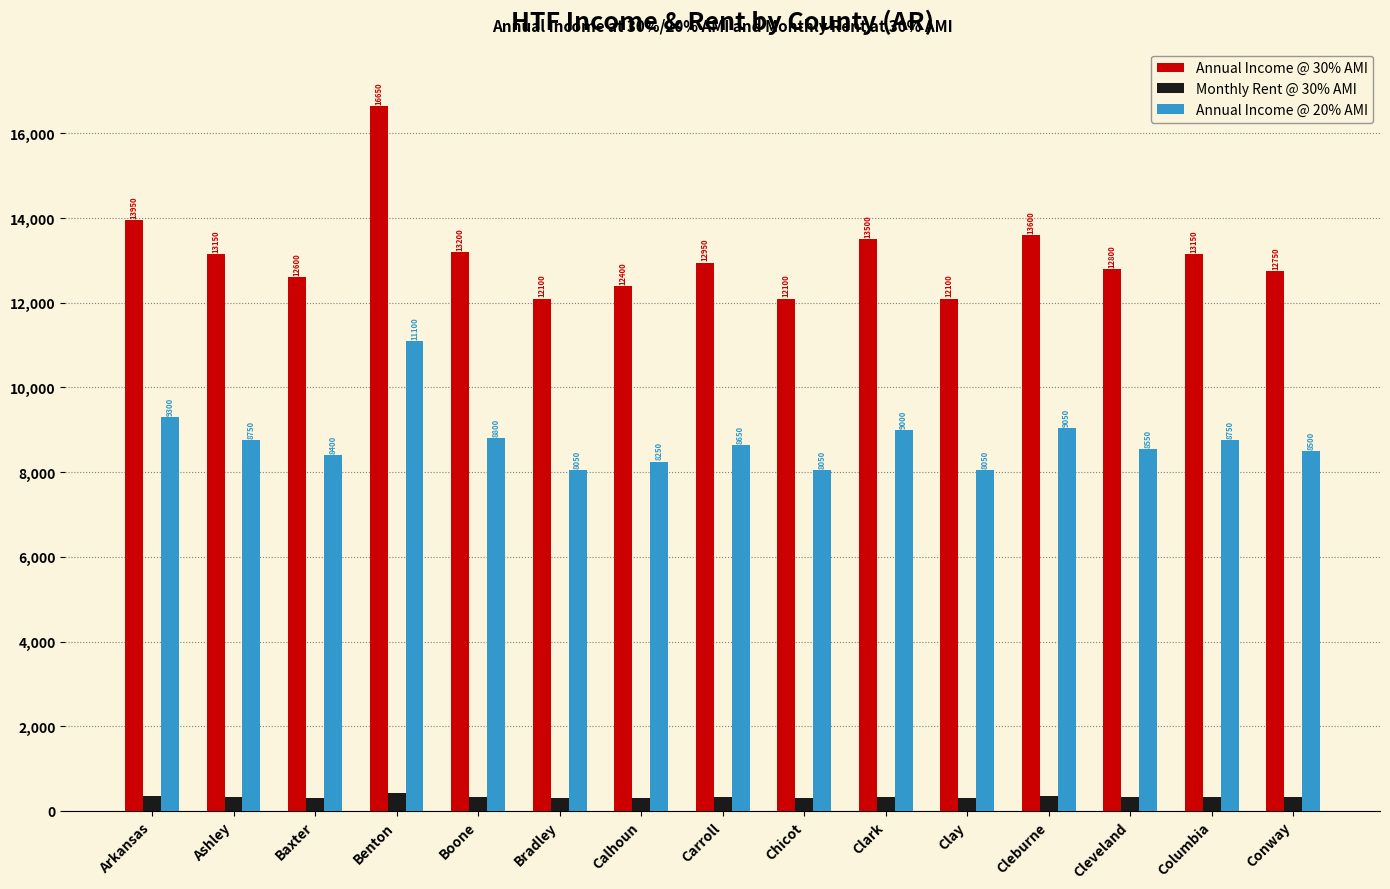

What is the sum of all Monthly Rent @ 30% AMI values?

4925.0